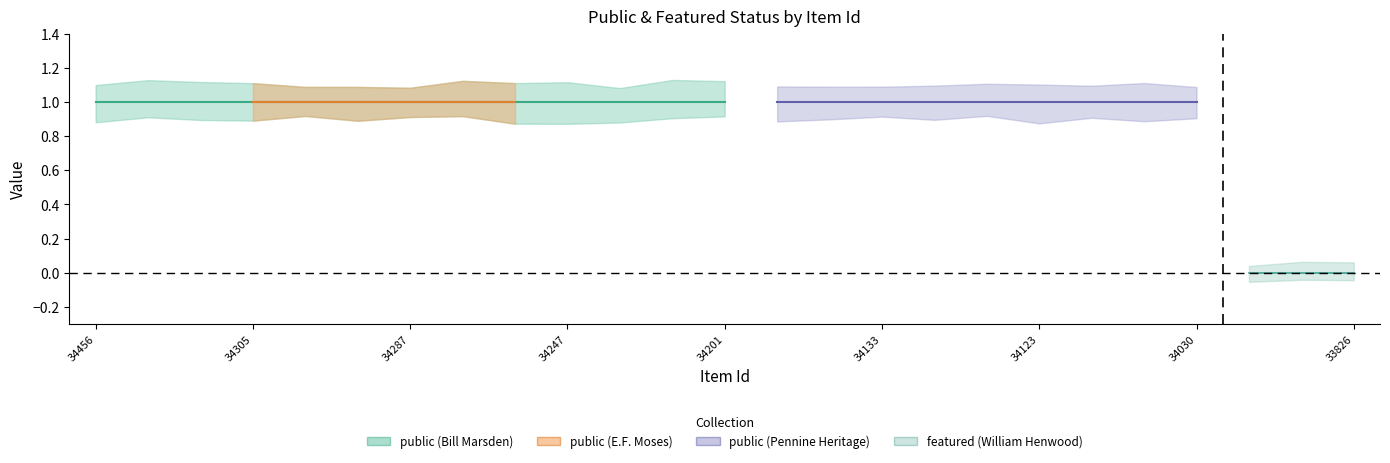

At which category is the sum across all series the highest?

34456